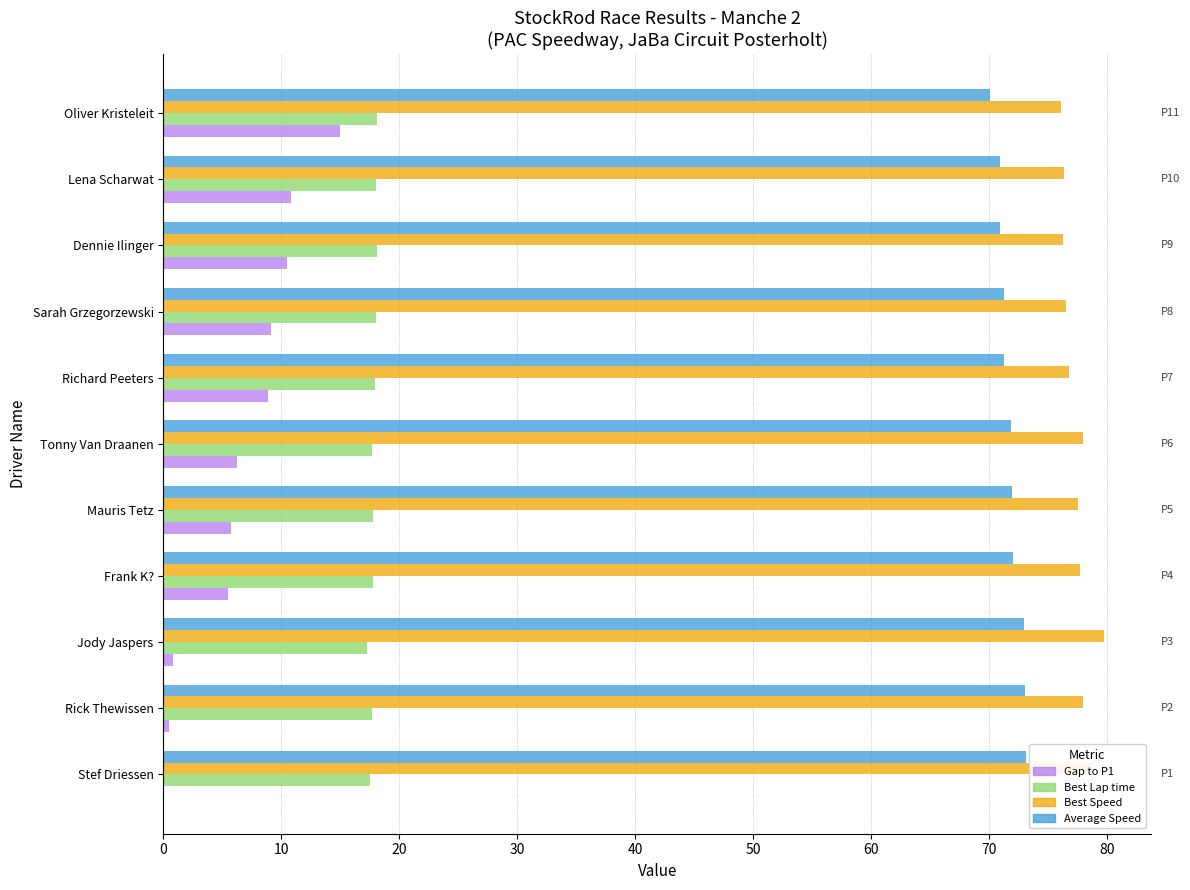

Is the value of Gap to P1 at Stef Driessen greater than the value of Best Speed at Tonny Van Draanen?

No